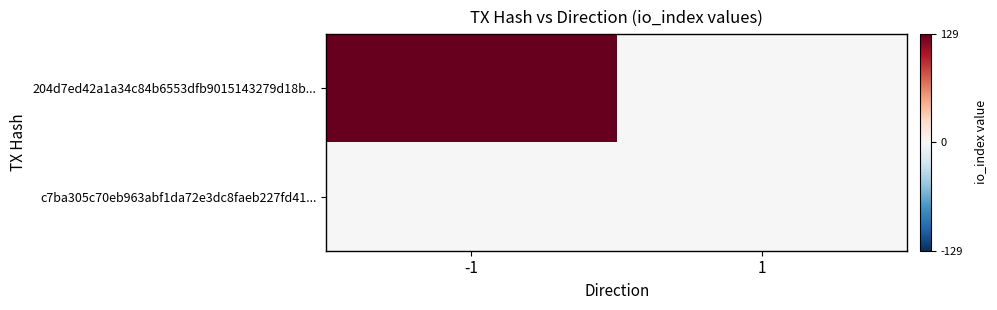

Reading left to right, transcribe all the data shown in this chart.

204d7ed42a1a34c84b6553dfb9015143279d18b...: -1=129	1=0
c7ba305c70eb963abf1da72e3dc8faeb227fd41...: -1=0	1=0